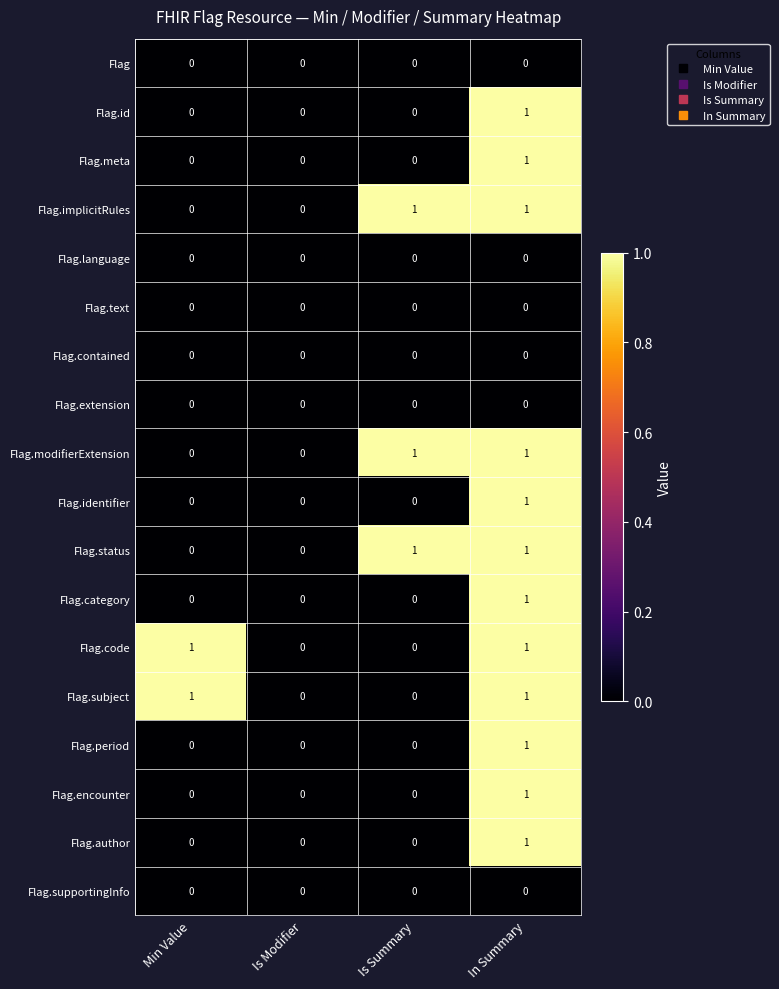

Count the Flag.code values in the range 0 to 1.

4